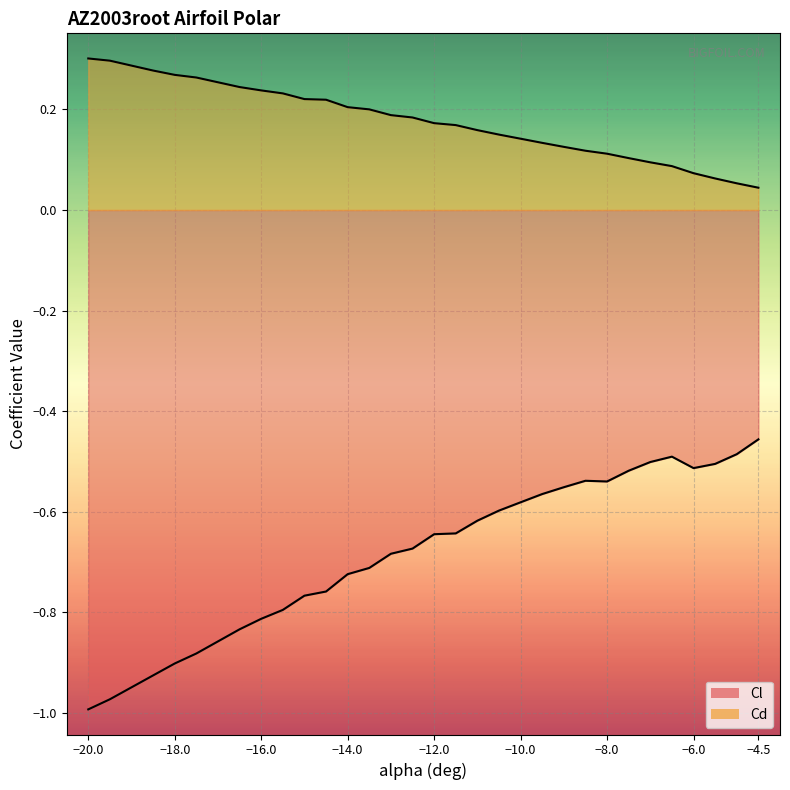

What is the difference between the maximum and minimum values in the Cd series?

0.3